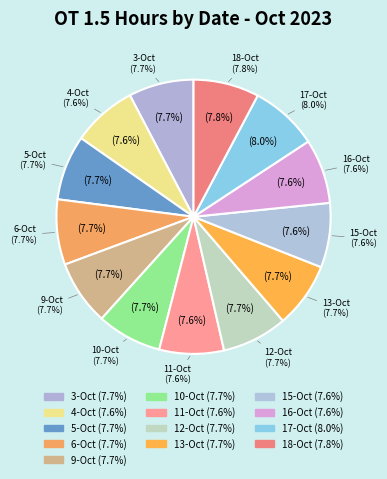

The 11-Oct slice represents 1% of the pie. True or false?

False